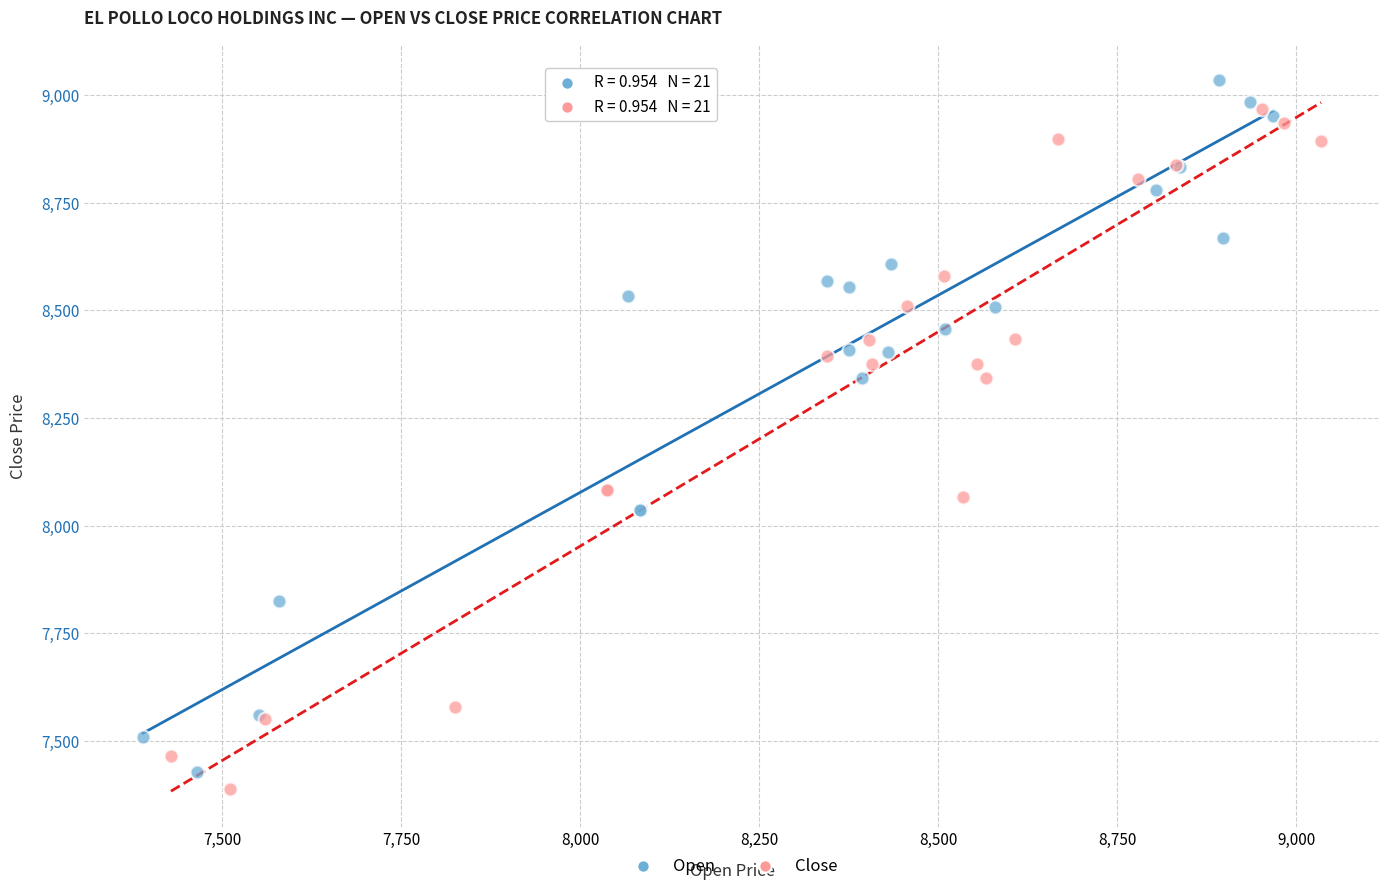

What are all the series names shown in the legend?

Open, Close